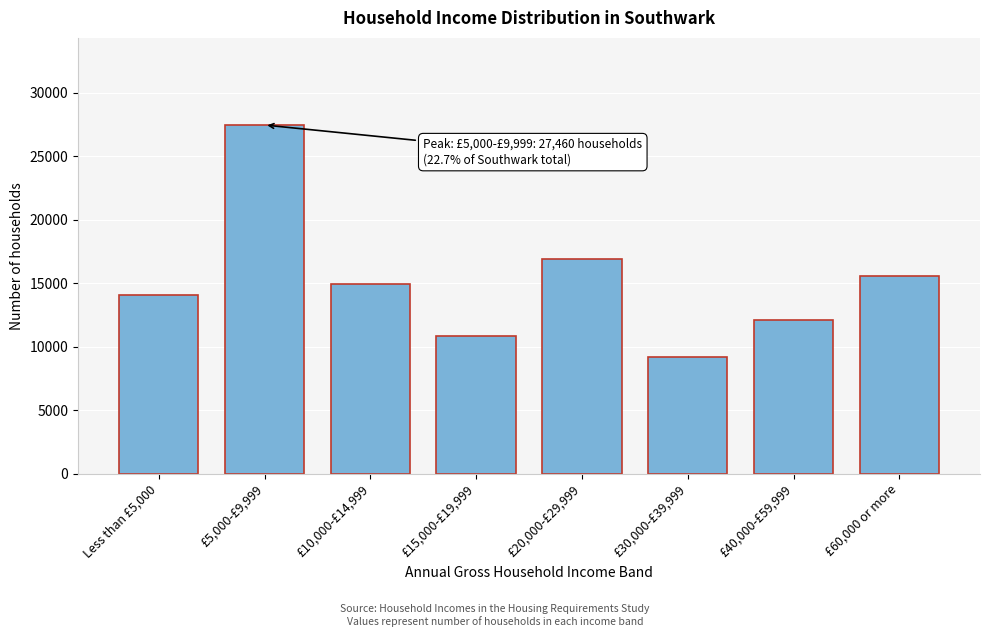

Reading right to left, list all the values displayed in this chart.

15530	12090	9190	16940	10870	14930	27460	14040